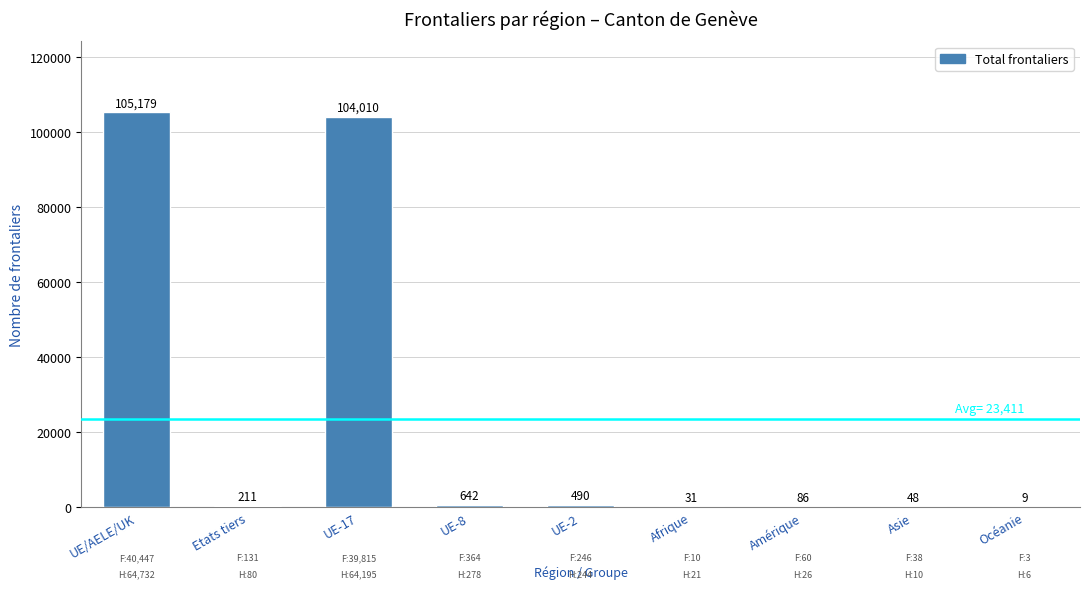

What is the sum of all values?

210706